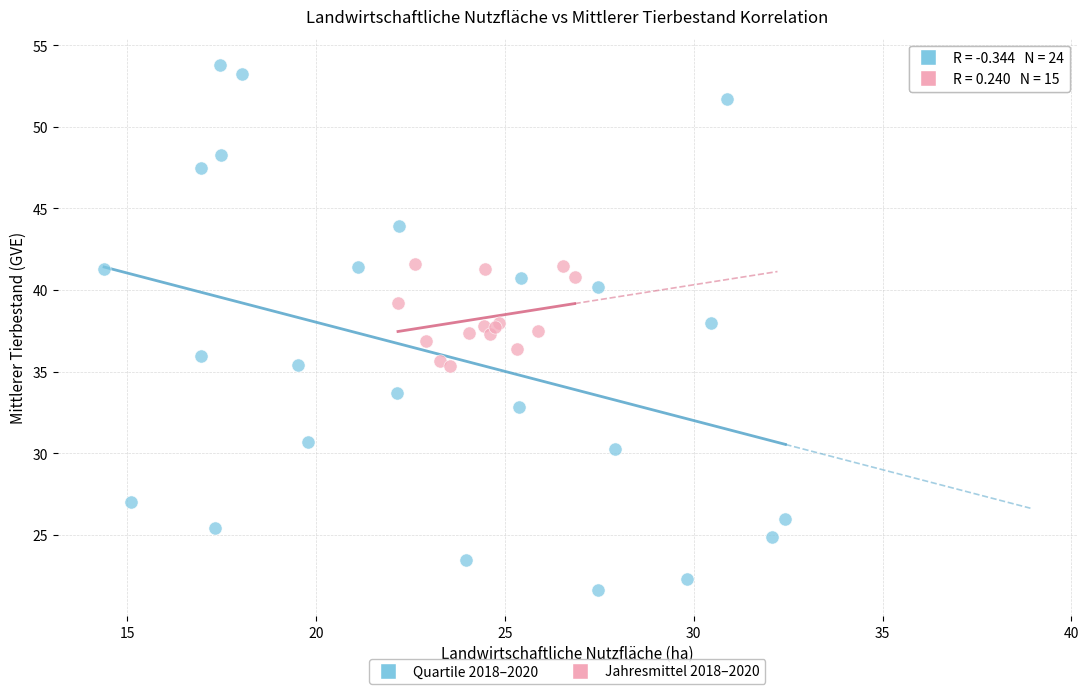

Which series reaches the minimum Y coordinate?

Quartile 2018–2020